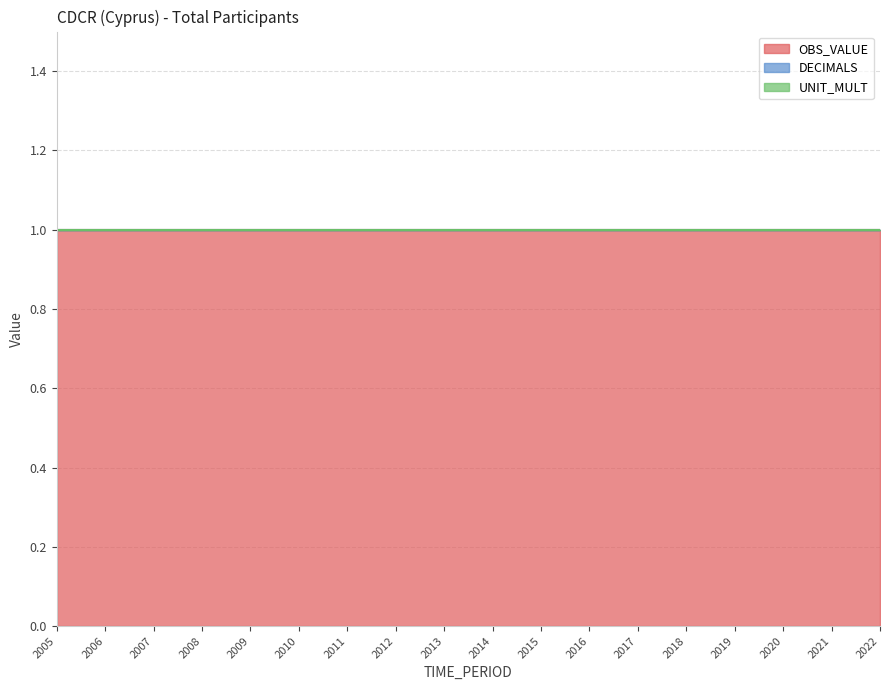

How many distinct data groups are displayed?

3